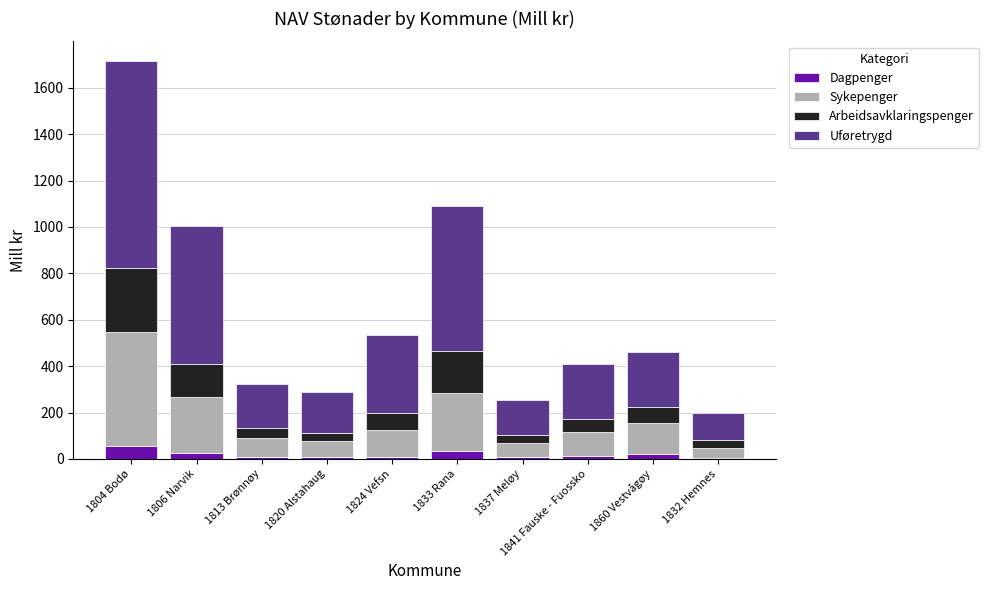

How many data points does each series have?

10